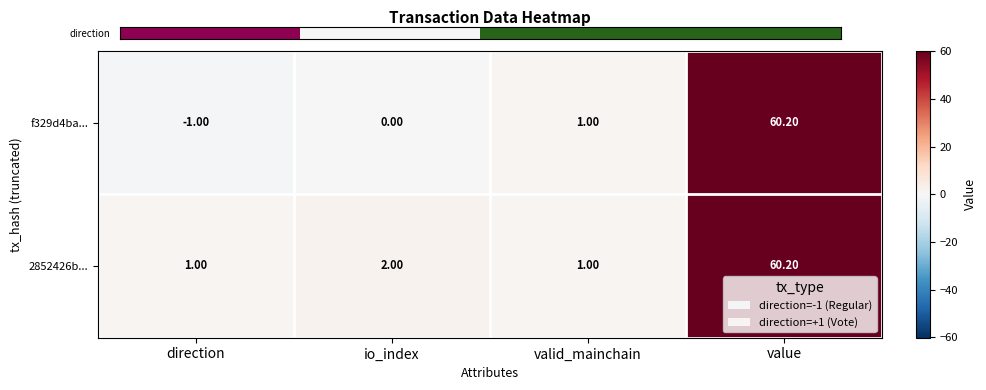

Where is 2852426b... nearest to the value 30?

io_index